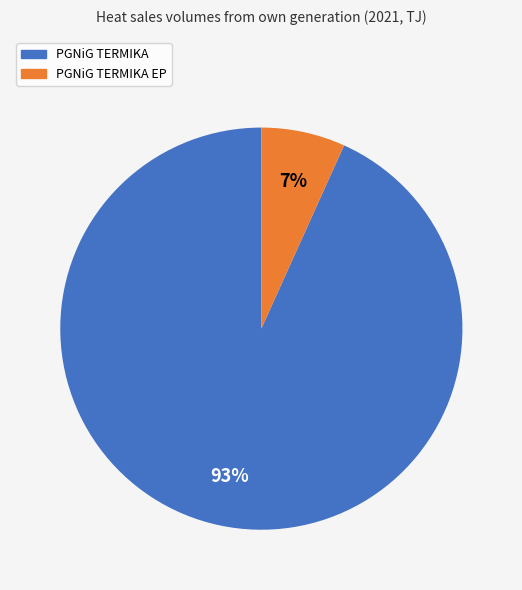

What is the smallest slice in the pie chart?

PGNiG TERMIKA EP